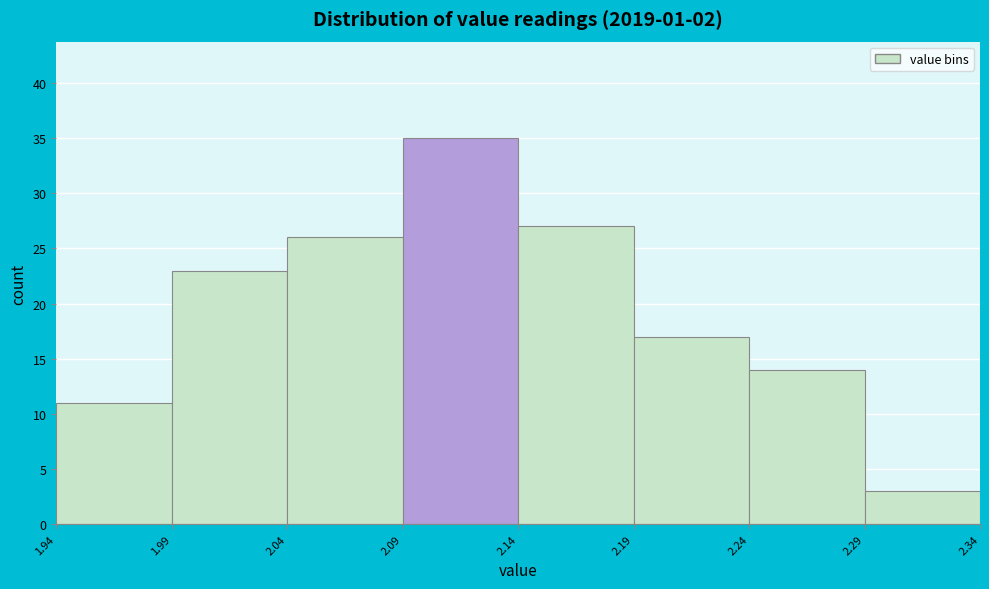

Reading left to right, transcribe this chart: for each bar, give the range it covers on the x-axis and its height. The values are not printed on the chart, so give them approximately, as read against the axis.

1.94 to 1.99: 11
1.99 to 2.04: 23
2.04 to 2.09: 26
2.09 to 2.14: 35
2.14 to 2.19: 27
2.19 to 2.24: 17
2.24 to 2.29: 14
2.29 to 2.34: 3